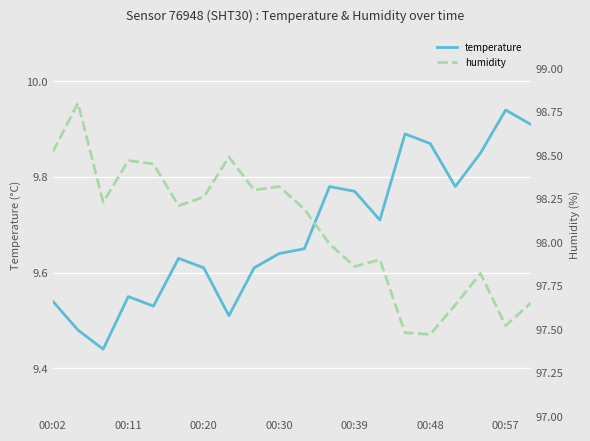

What is the average value of the humidity series?

98.1